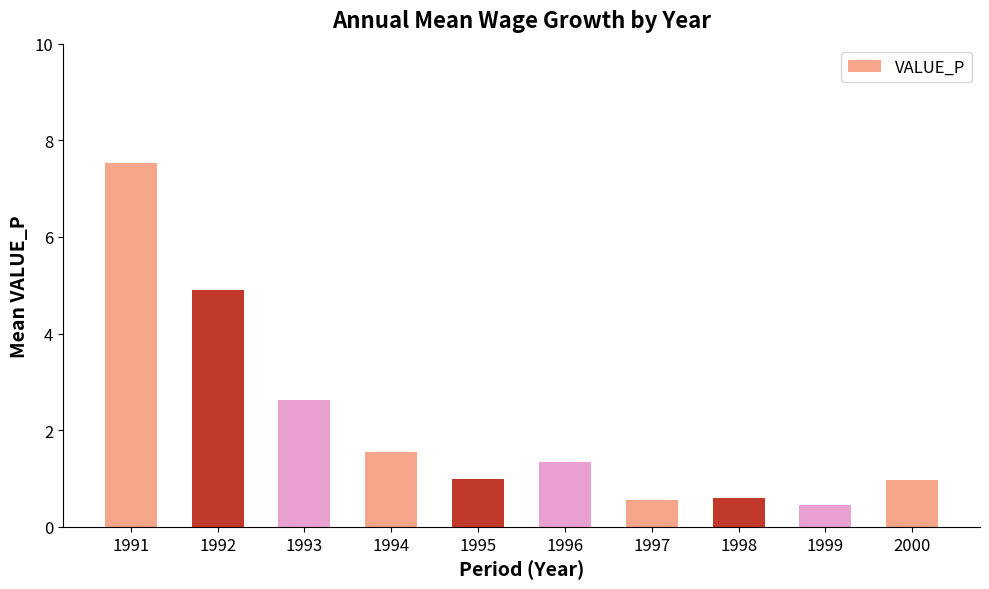

True or false: the data shows 1.8 at 1992.

False